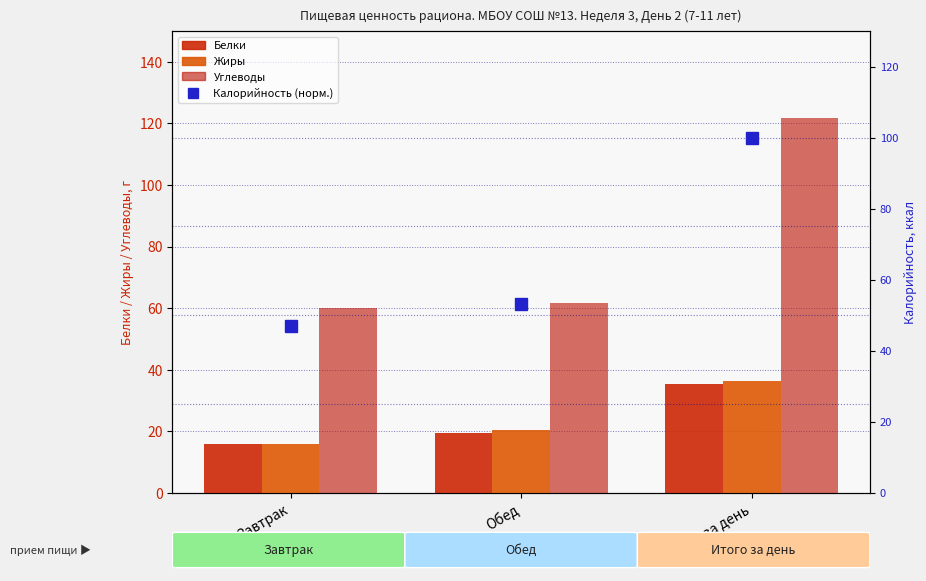

Reading left to right, what are all the values shown in this chart?

Белки: 16.0	19.5	35.5
Жиры: 16.0	20.4	36.4
Углеводы: 60.0	61.6	121.6
Калорийность (норм.): 46.9	53.1	100.0